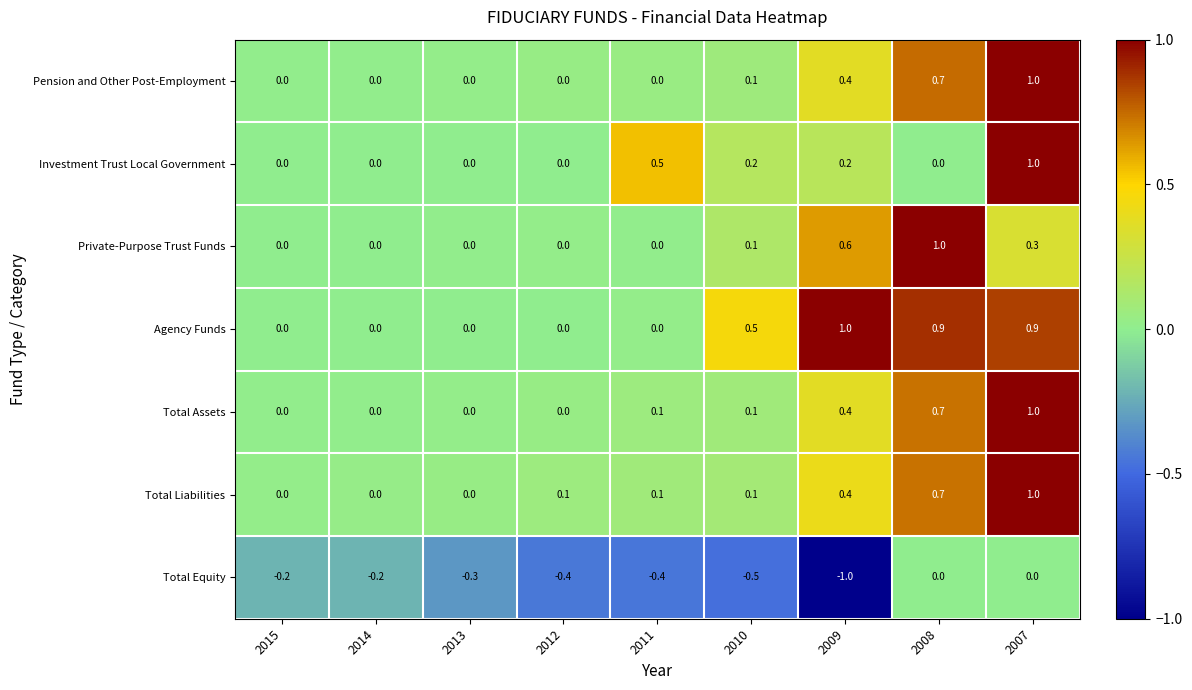

Is it true that Investment Trust Local Government equals 0.6 at 2012?

False